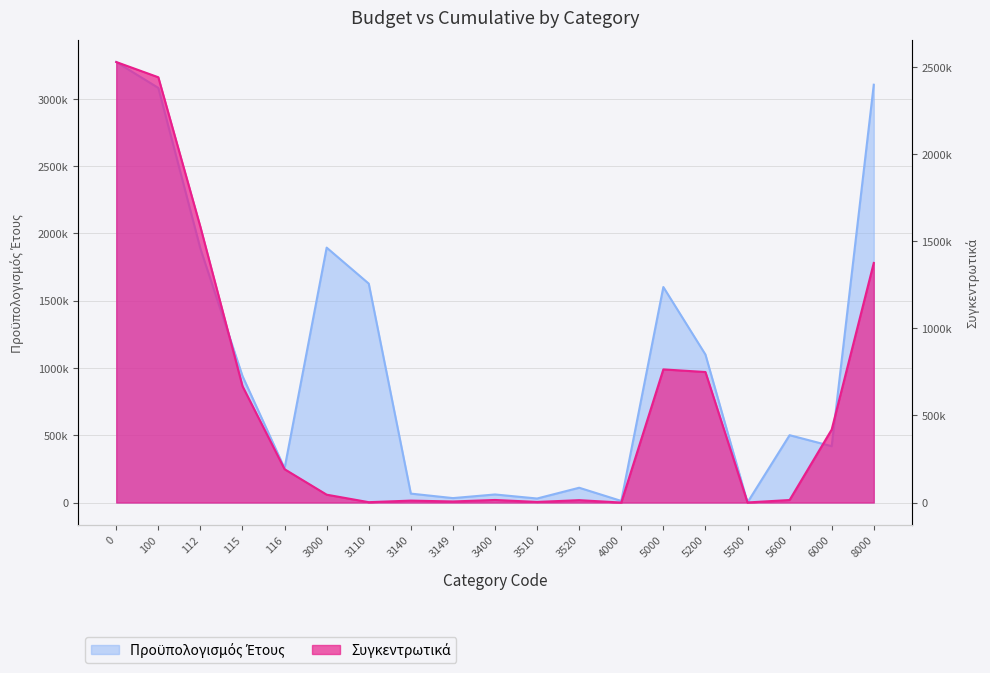

Reading left to right, list all the values displayed in this chart.

Προϋπολογισμός Έτους: 3273875.0	3081375.0	1886375.0	940000.0	255000.0	1894508.5	1627015.0	66493.5	33000.0	60000.0	30000.0	110000.0	12000.0	1601655.5	1100000.0	1000.0	500655.5	418868.6	3105237.8
Συγκεντρωτικά: 2527585.6	2440125.0	1581375.0	667500.0	191250.0	45144.4	2130.0	11079.0	6166.0	14775.0	3518.7	13641.8	0.0	763970.3	748937.6	538.7	14494.0	418760.6	1374740.5